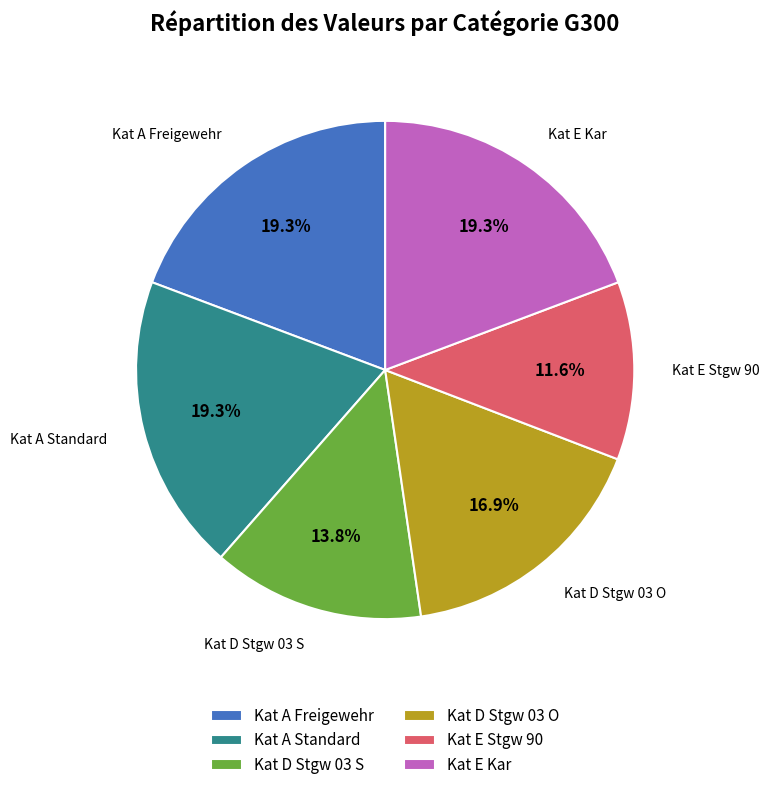

Is there any slice that represents more than half of the pie?

No